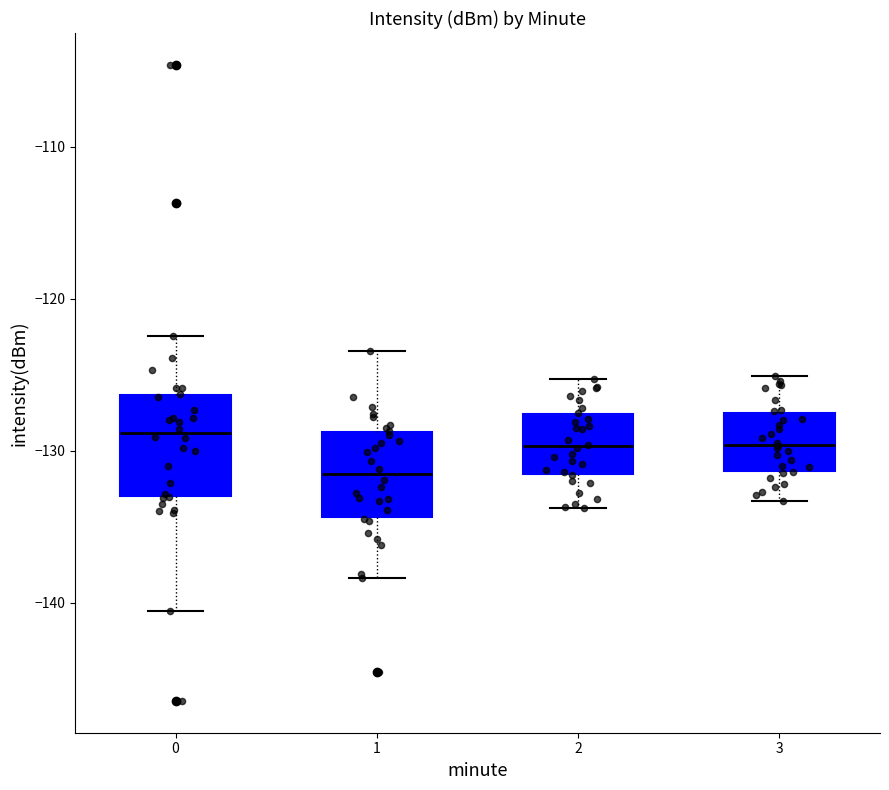

Which box is the tallest, from its lower edge to its upper edge?

0